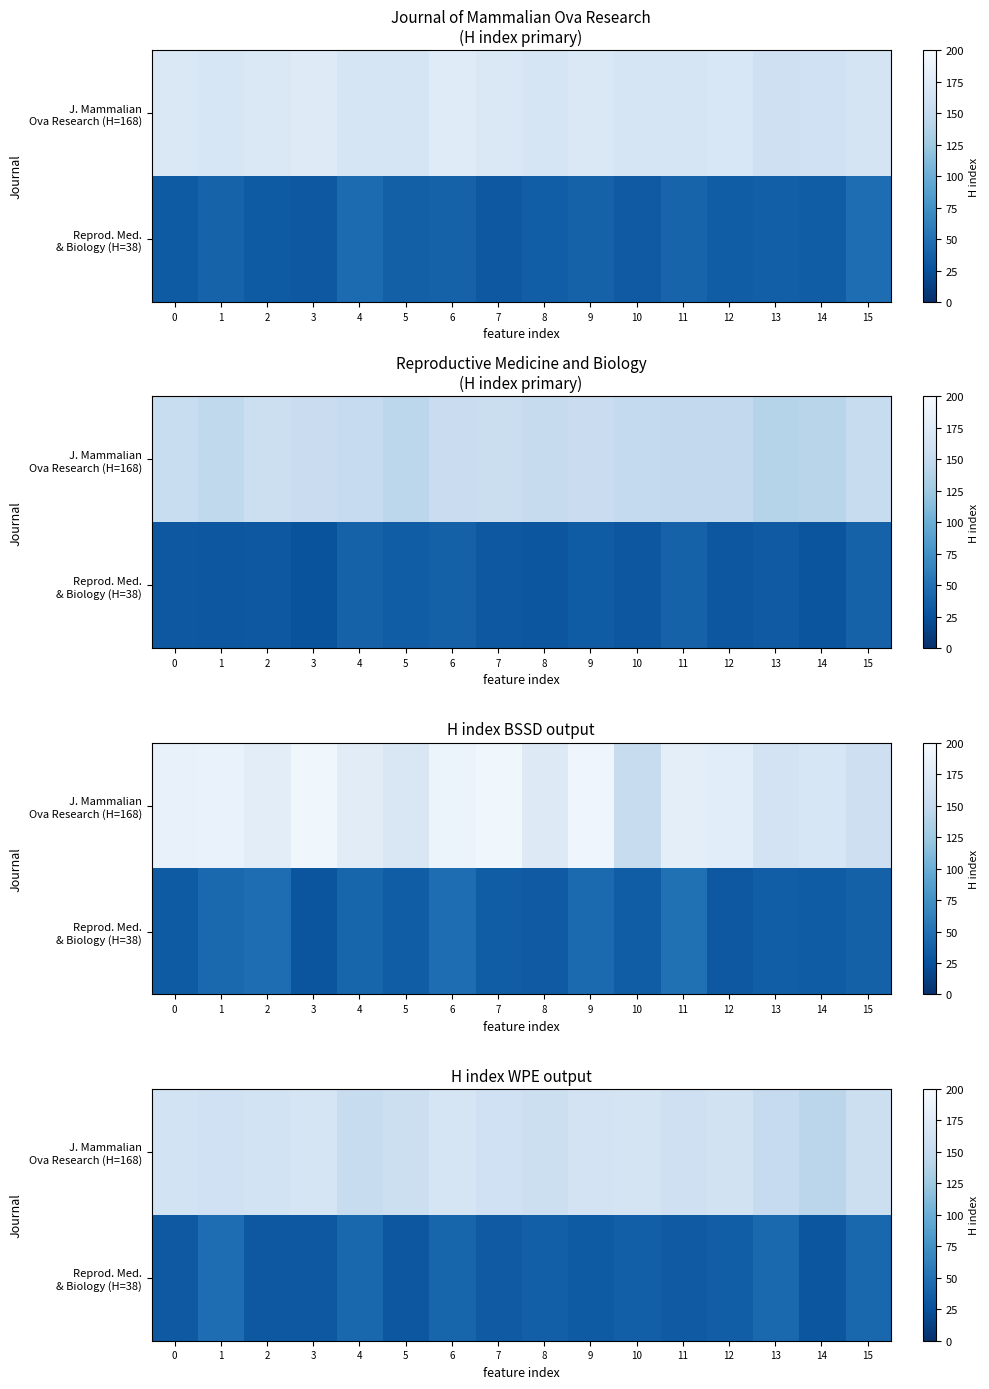

Which series has the largest range (max minus min)?

J. Mammalian Ova Research (H=168)